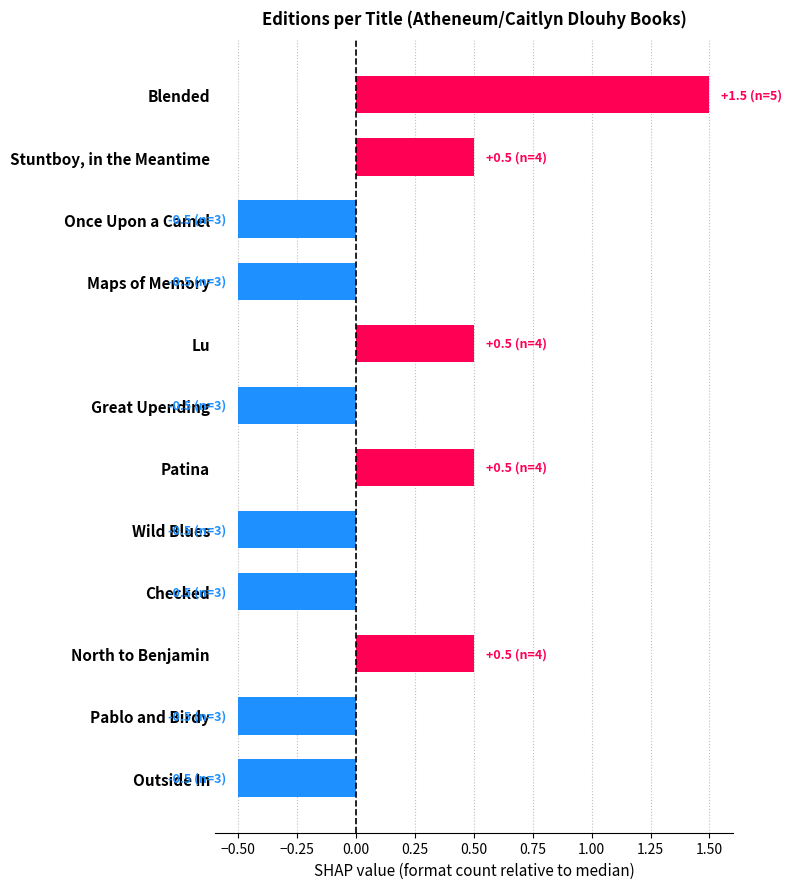

How many bars are there in total?

12